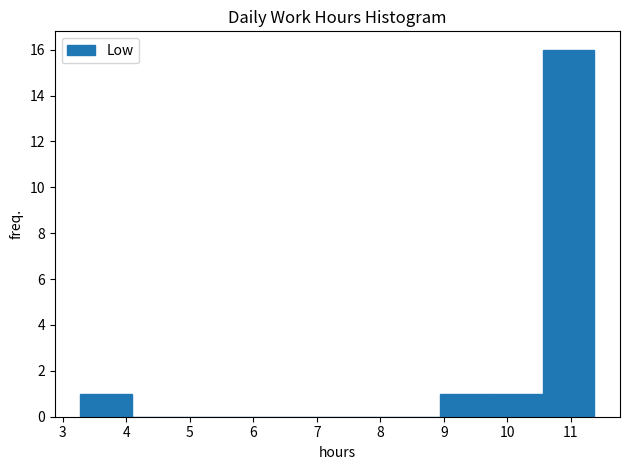

Reading left to right, transcribe this chart: for each bar, give the range it covers on the x-axis and its height. Neither the bar edges nor the heights are printed on the chart, so give them approximately, as read against the axes.

3.3 to 4.1: 1
4.1 to 4.9: 0
4.9 to 5.7: 0
5.7 to 6.5: 0
6.5 to 7.3: 0
7.3 to 8.1: 0
8.1 to 8.9: 0
8.9 to 9.8: 1
9.8 to 10.6: 1
10.6 to 11.4: 16